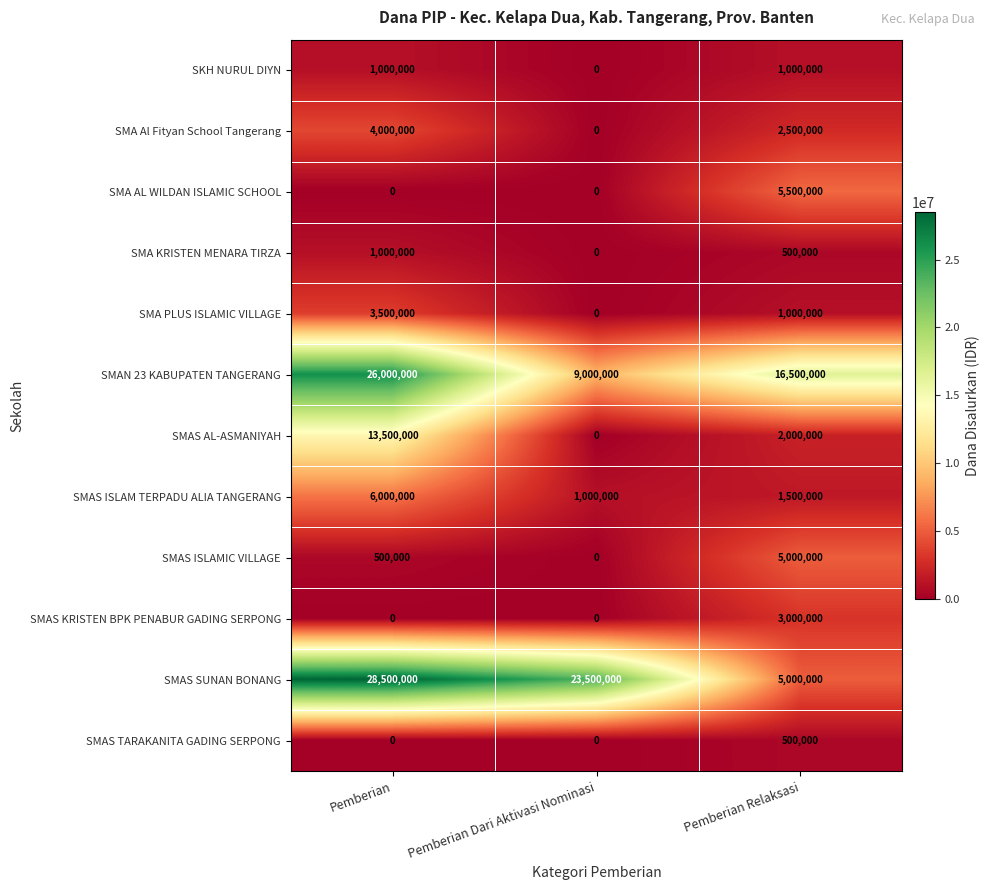

What is the average value of the SMAS SUNAN BONANG series?

19000000